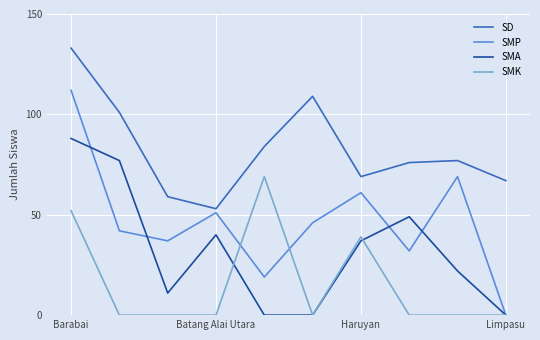

What is the maximum value for SD?

133